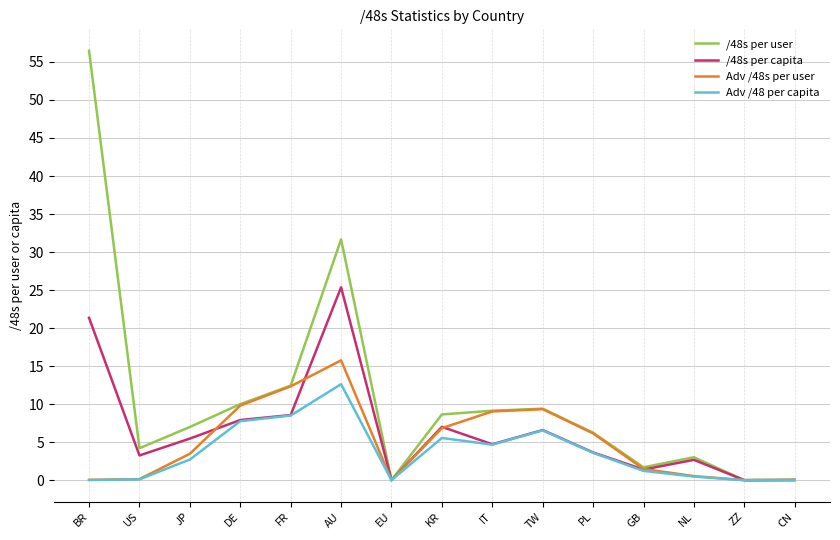

At which label does Adv /48s per user reach its peak?

AU